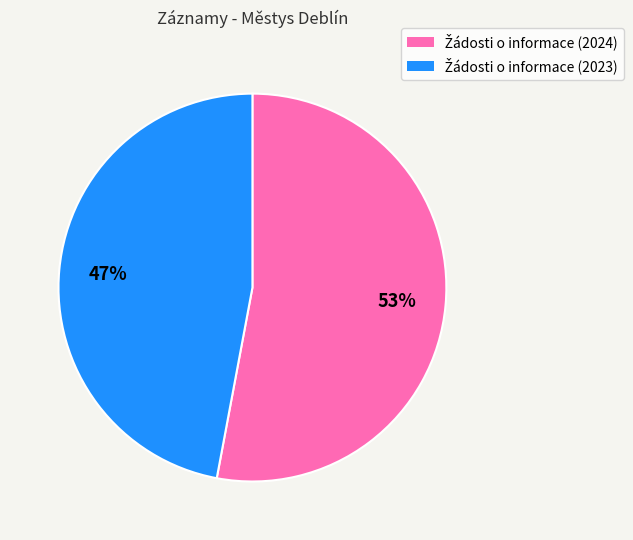

Is there a majority slice in this chart?

Yes